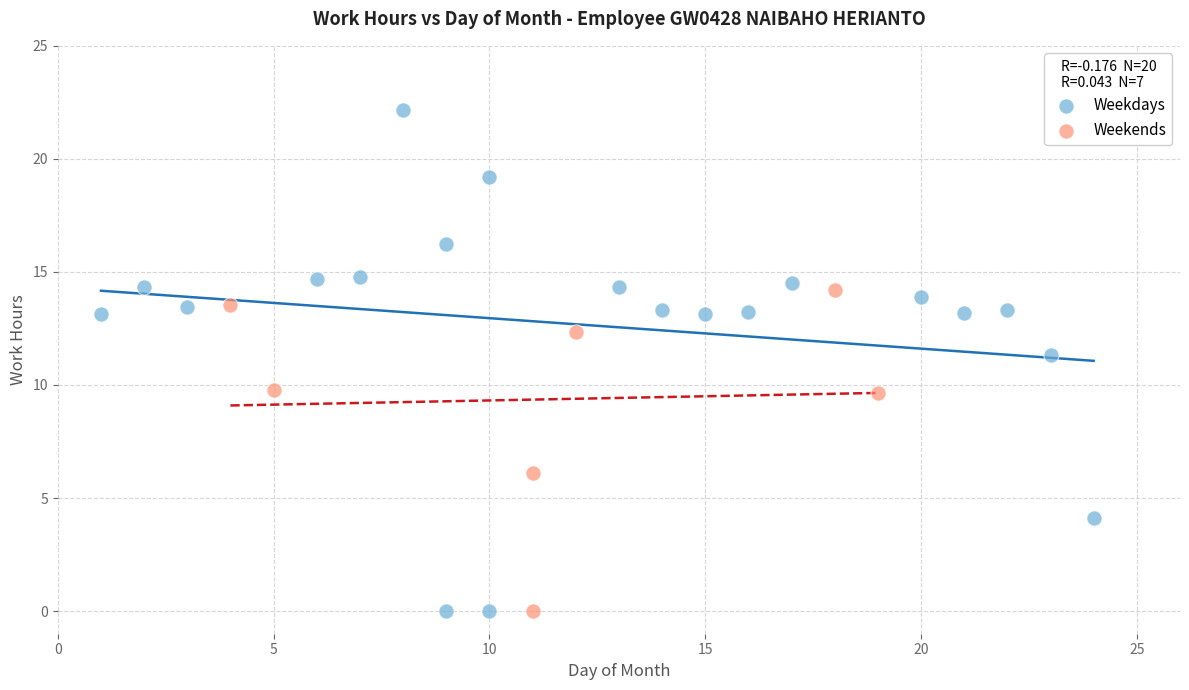

What are all the series names shown in the legend?

Weekdays, Weekends